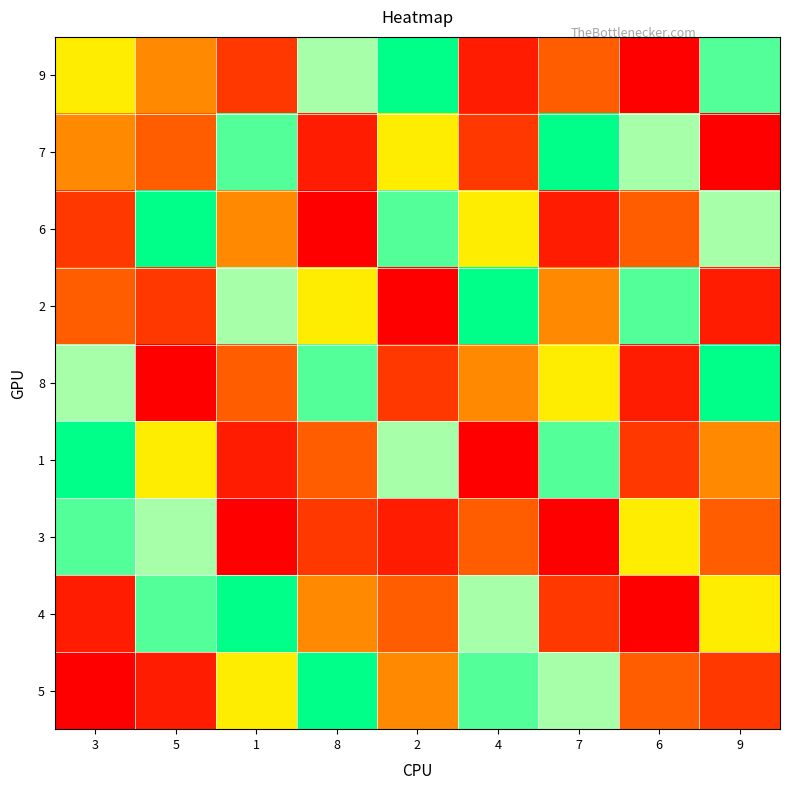

Count the number of data series in this chart.

9